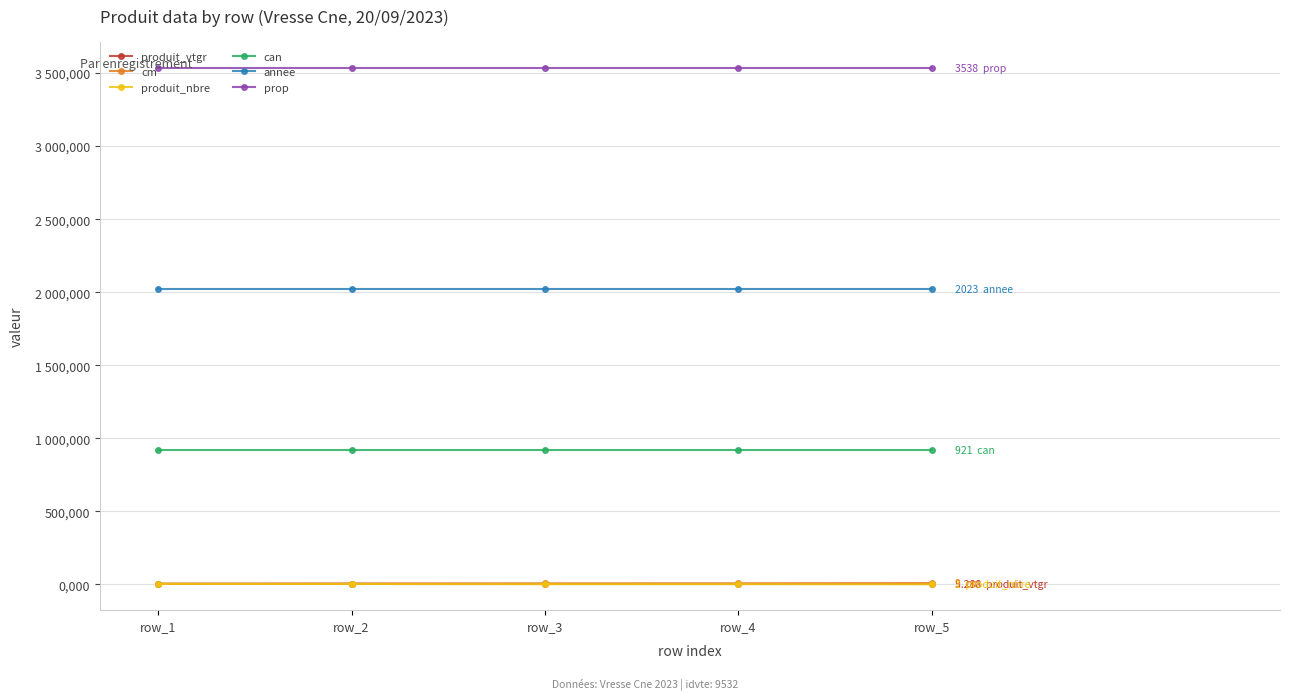

List the labels in order of prop value, largest first.

row_1, row_2, row_3, row_4, row_5